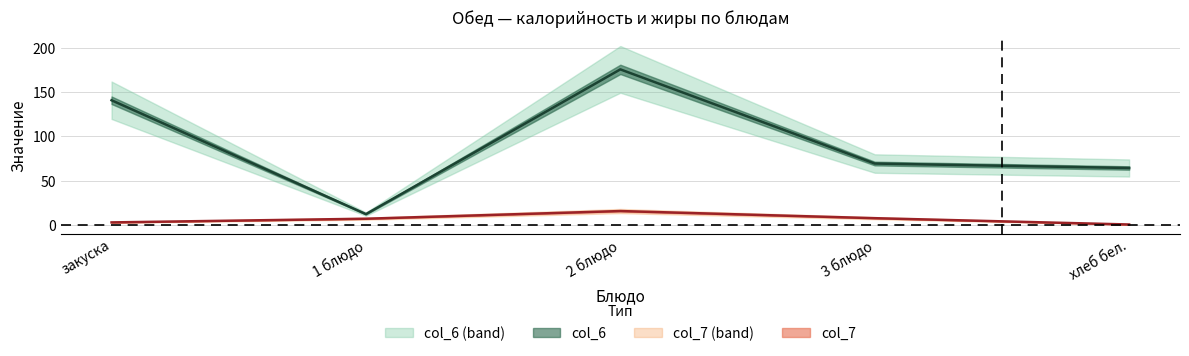

What is the smallest value displayed?

0.6